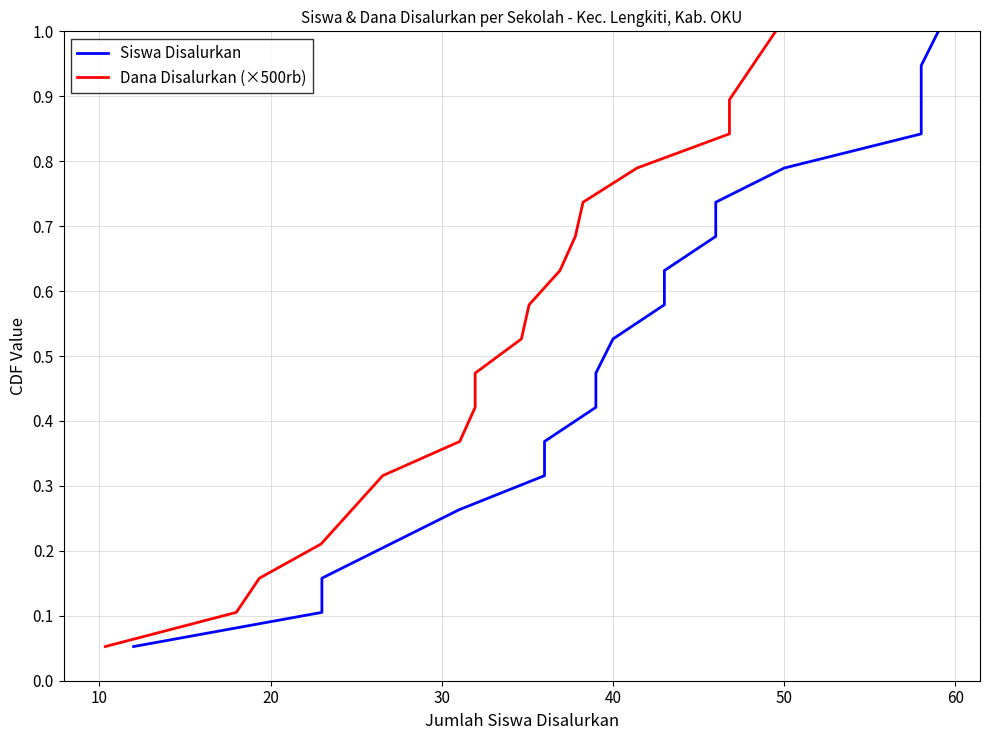

What are all the series names shown in the legend?

Siswa Disalurkan, Dana Disalurkan (×500rb)